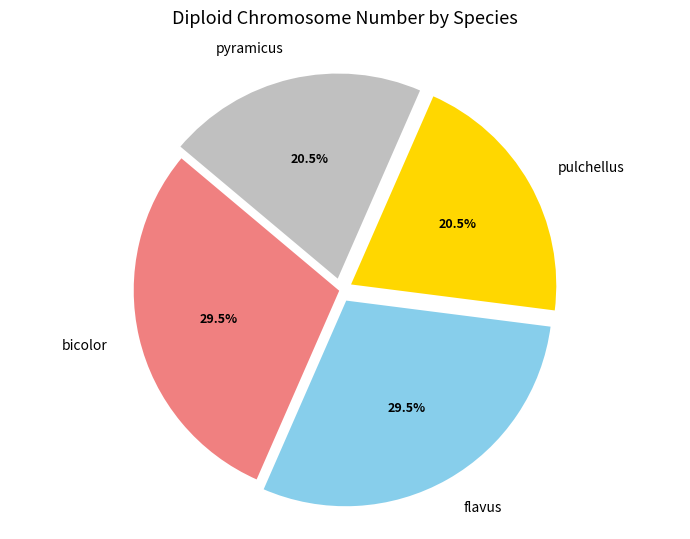

Approximately how many times larger is the value at flavus compared to bicolor?

1.0